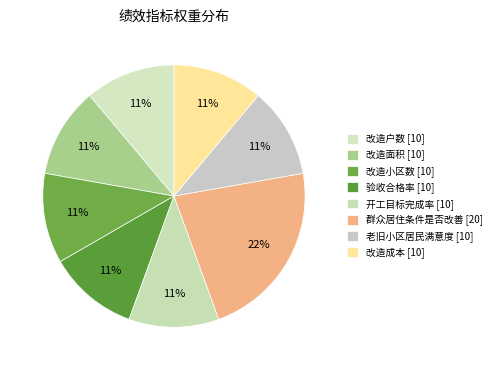

Does 改造小区数 represent more than half of the total?

No